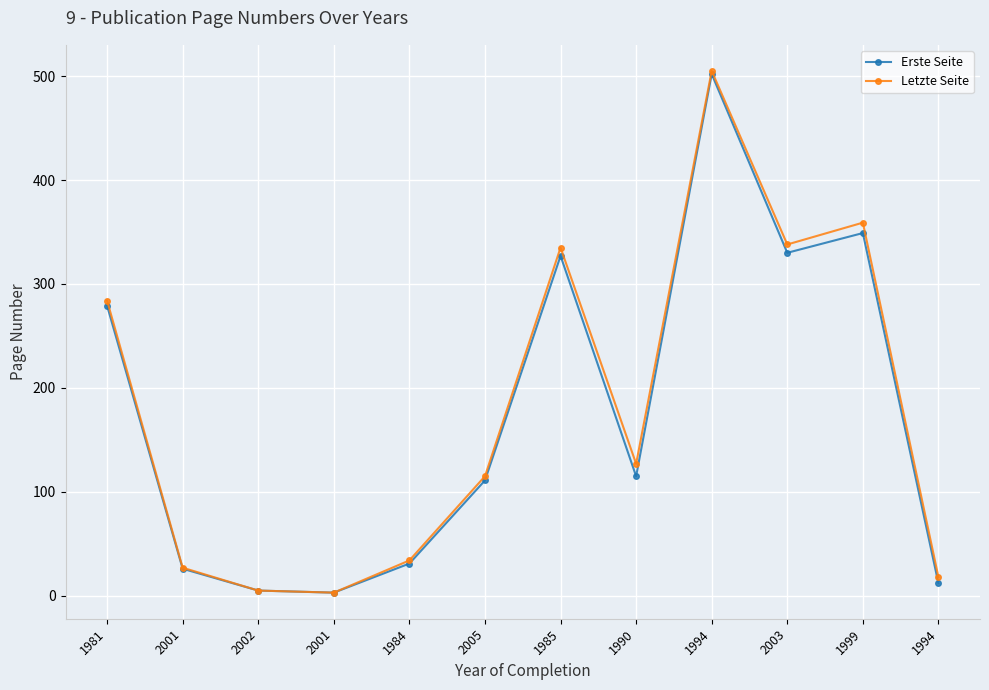

True or false: Erste Seite and Letzte Seite cross at least once.

False